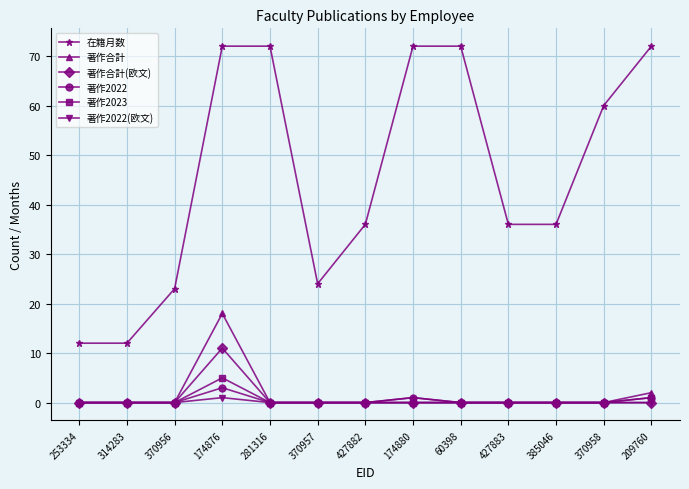

Rank the series by their maximum value, from highest to lowest.

在籍月数, 著作合計, 著作合計(欧文), 著作2023, 著作2022, 著作2022(欧文)